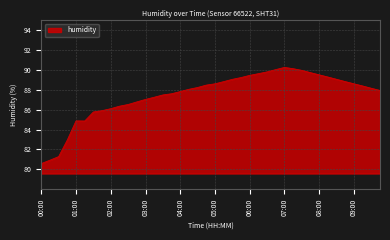

What is the difference between the maximum and minimum values?

9.7